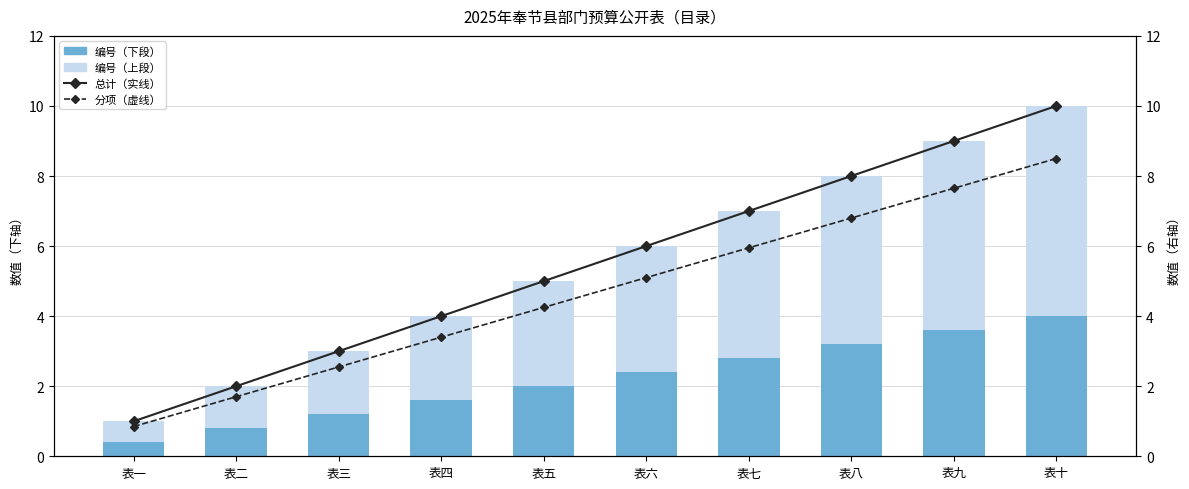

What is the sum of all 分项（虚线） values?

46.8